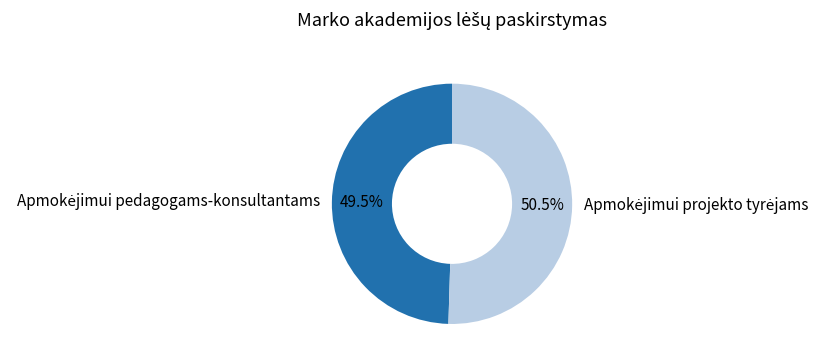

How many slices are in this pie chart?

2